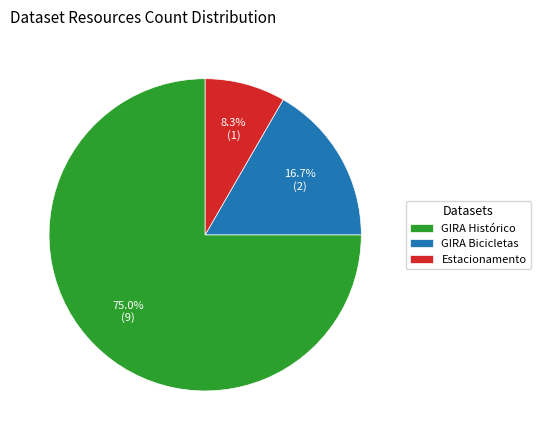

Count the number of slices in the pie.

3